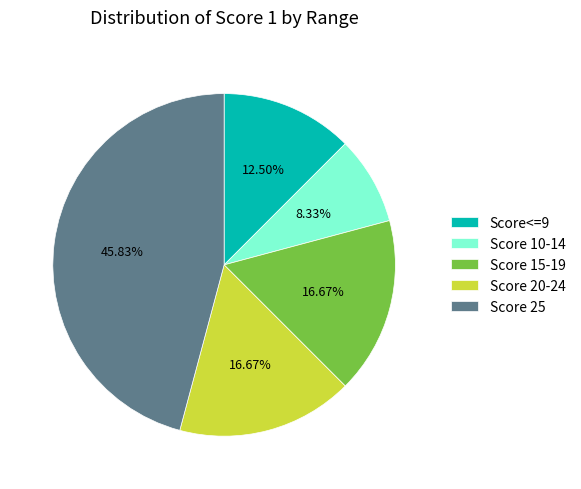

Does Score 25 represent more than half of the total?

No